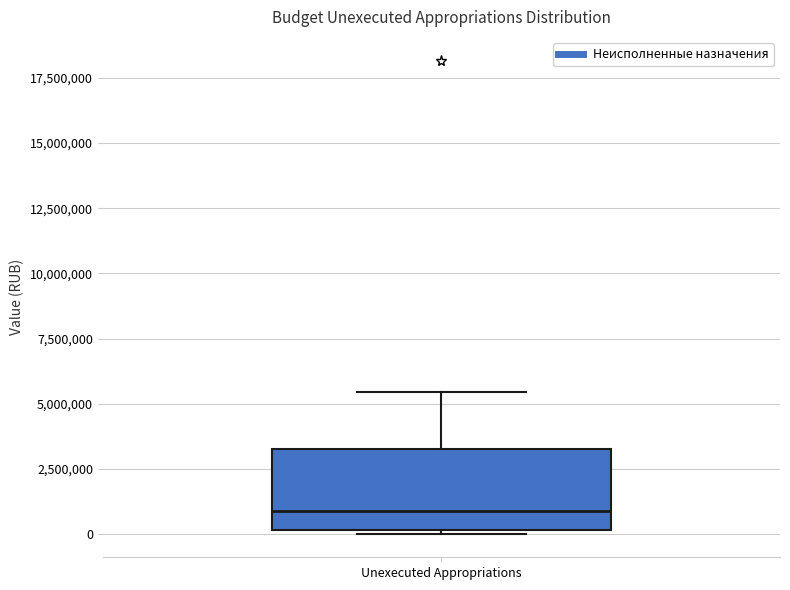

Transcribe this box plot: give where the median line is, the range the box spans, and where the two whiskers end, as read against the y-axis. The values are not printed on the chart, so give them approximately, as read against the axis.

median 1000000, box 0 to 3500000, whiskers 0 to 5500000